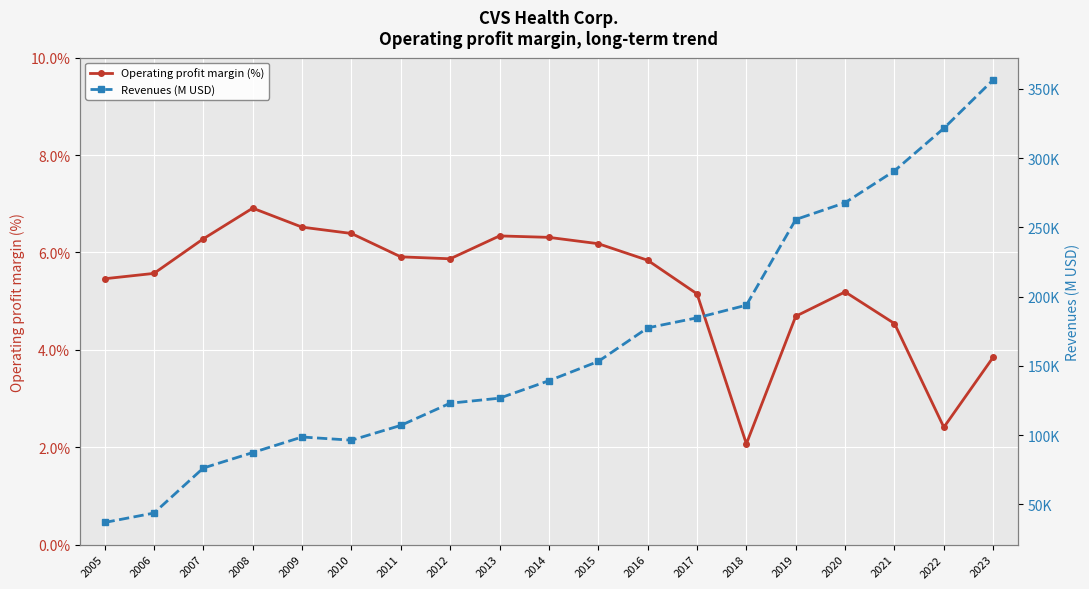

How many interior local peaks does the Operating profit margin (%) series have?

3